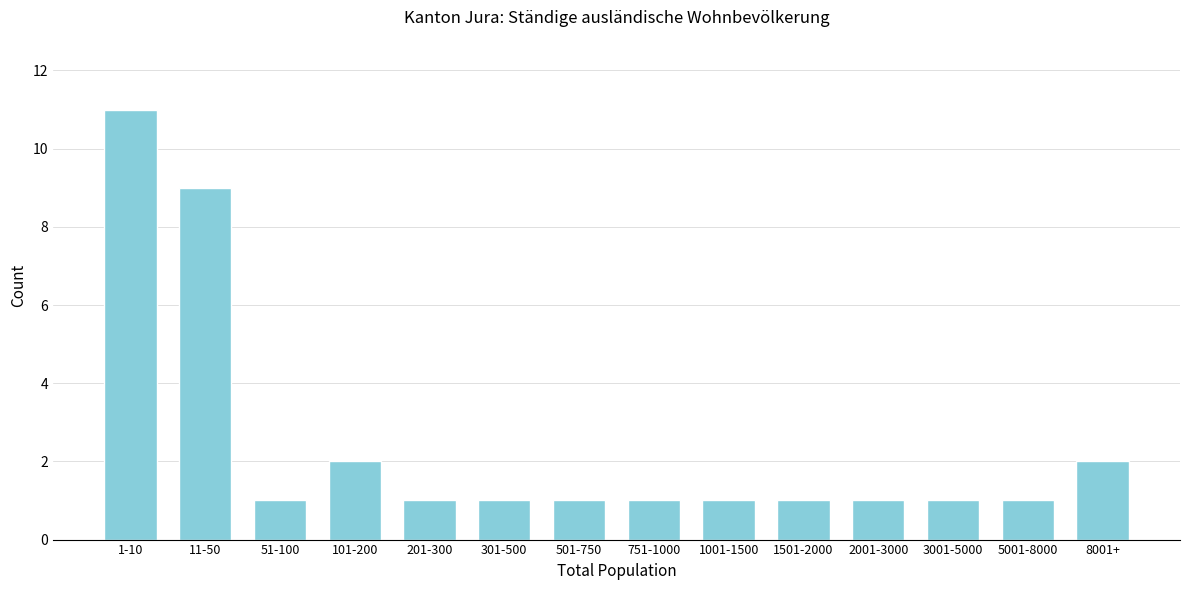

Reading left to right, transcribe all the data shown in this chart.

11	9	1	2	1	1	1	1	1	1	1	1	1	2